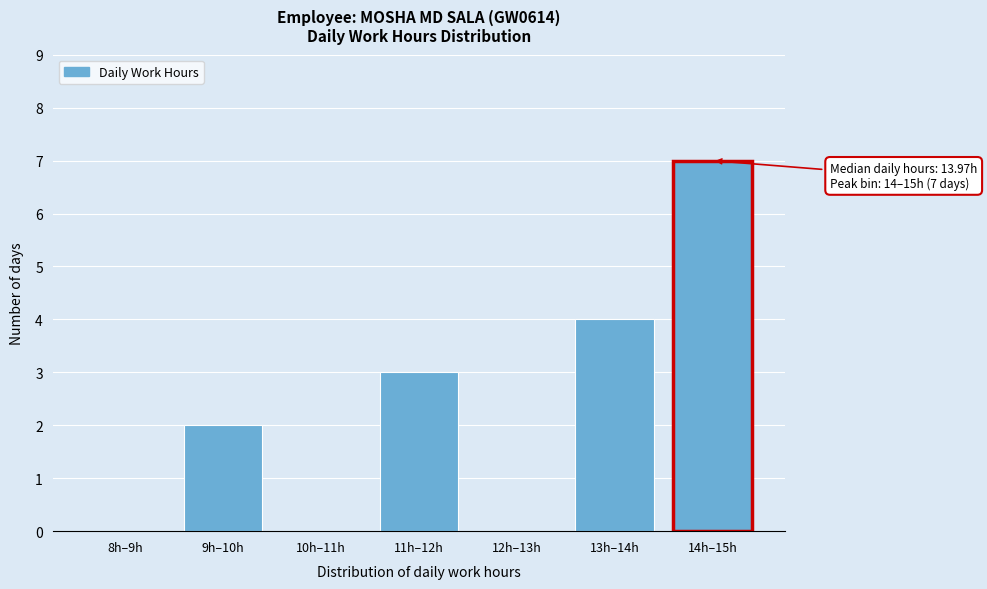

Reading left to right, what are all the values shown in this chart?

8h–9h=0	9h–10h=2	10h–11h=0	11h–12h=3	12h–13h=0	13h–14h=4	14h–15h=7